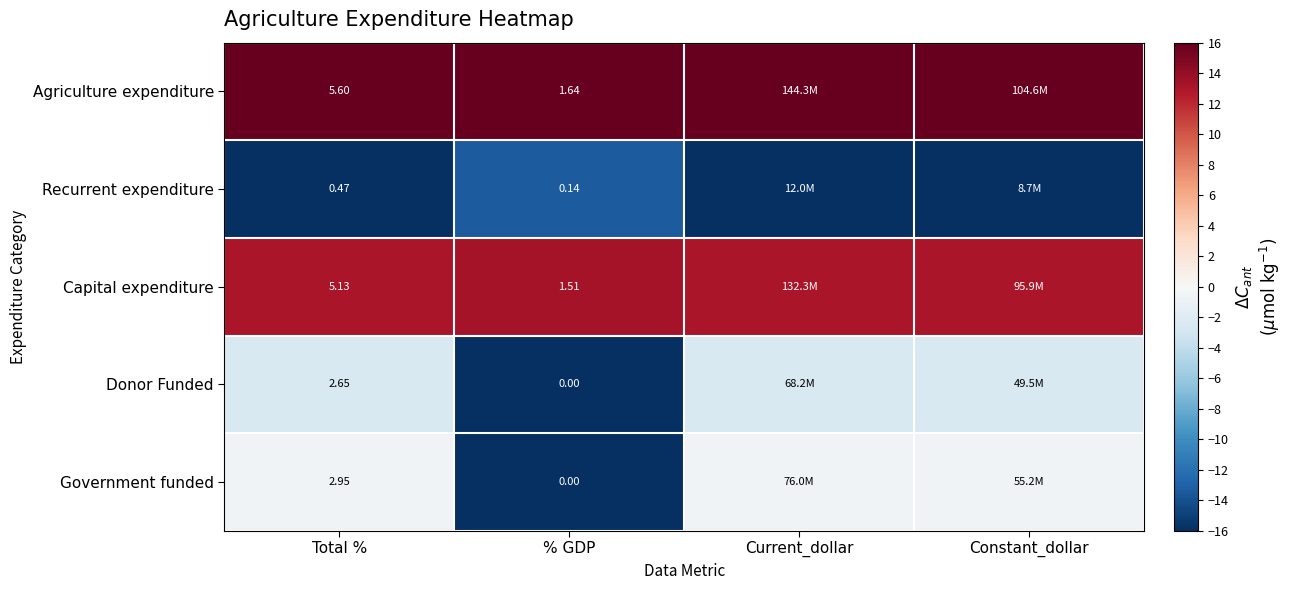

Between Total % and % GDP, which series saw the biggest shift?

Agriculture expenditure